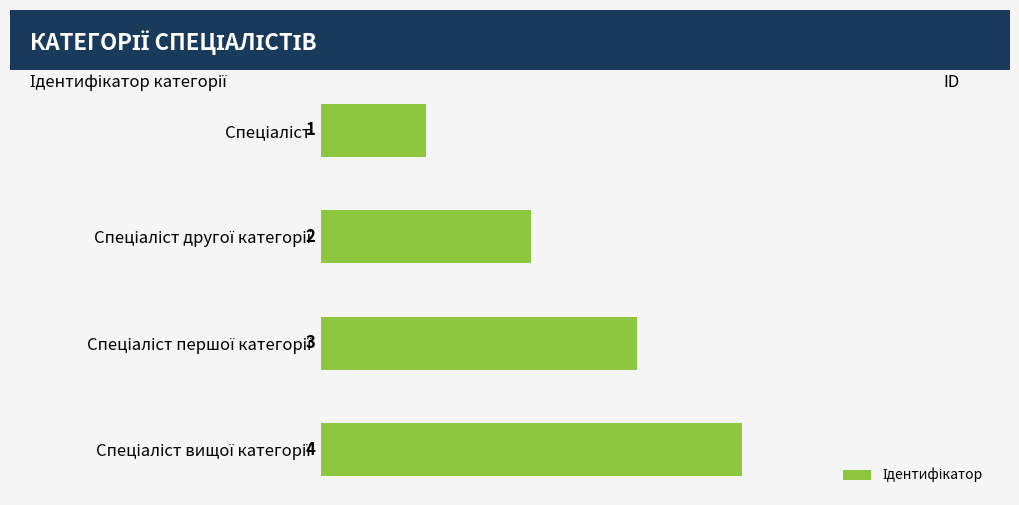

Count the number of data series in this chart.

1